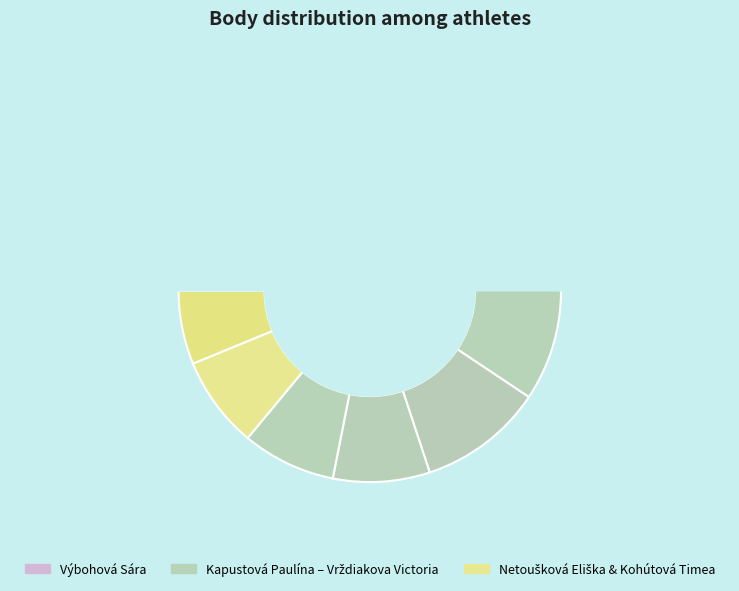

To the nearest percent, what is the difference between the Kapustová Paulína and Kohútová Timea slice percentages?

12%